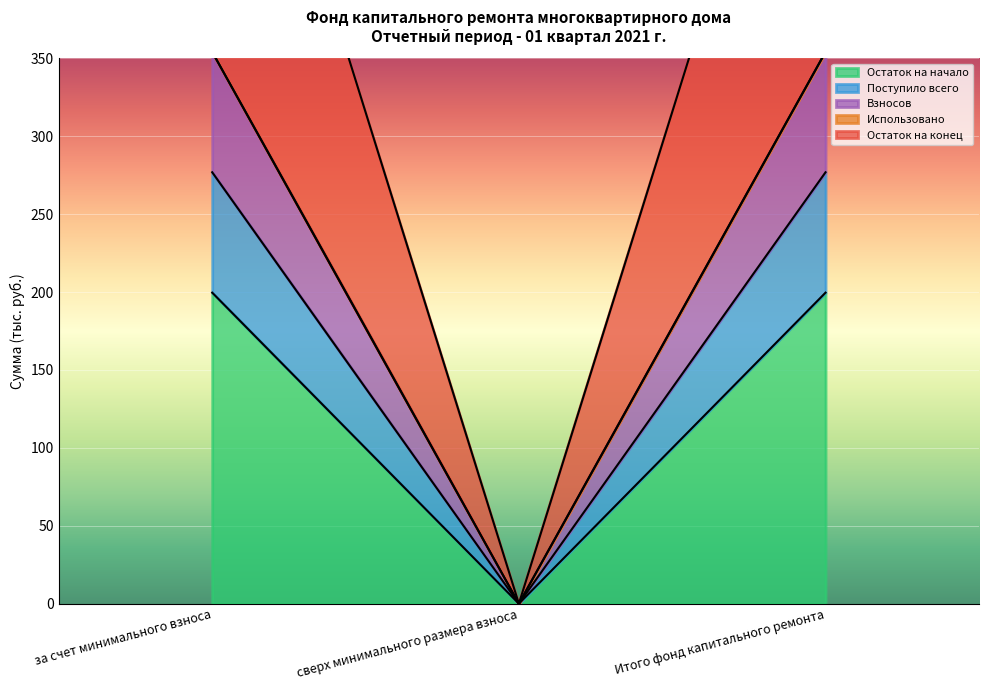

How many positive values does the Взносов series have?

2